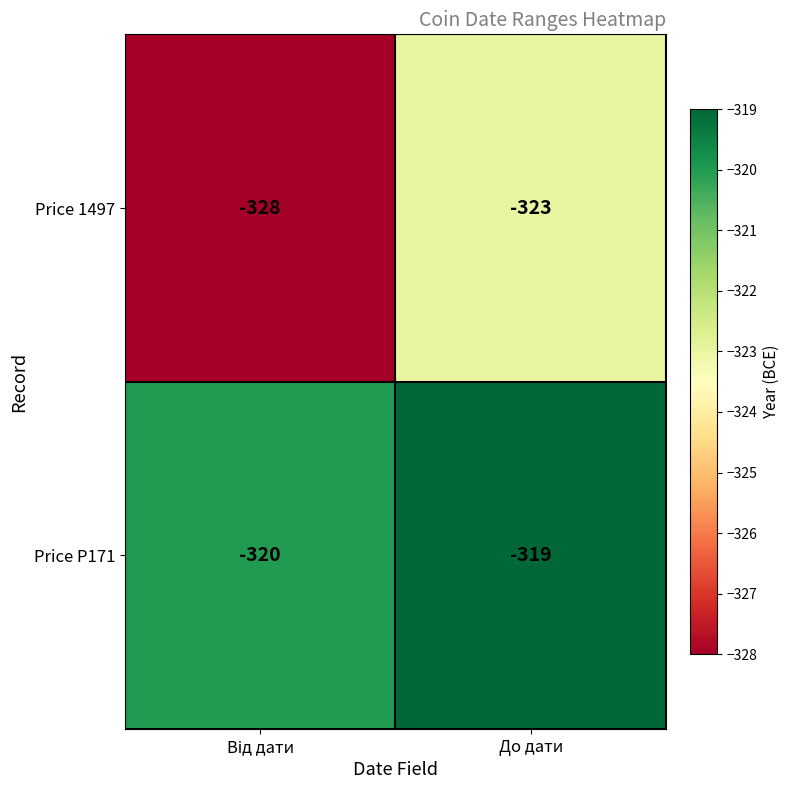

Which series has the widest spread of values?

Price 1497